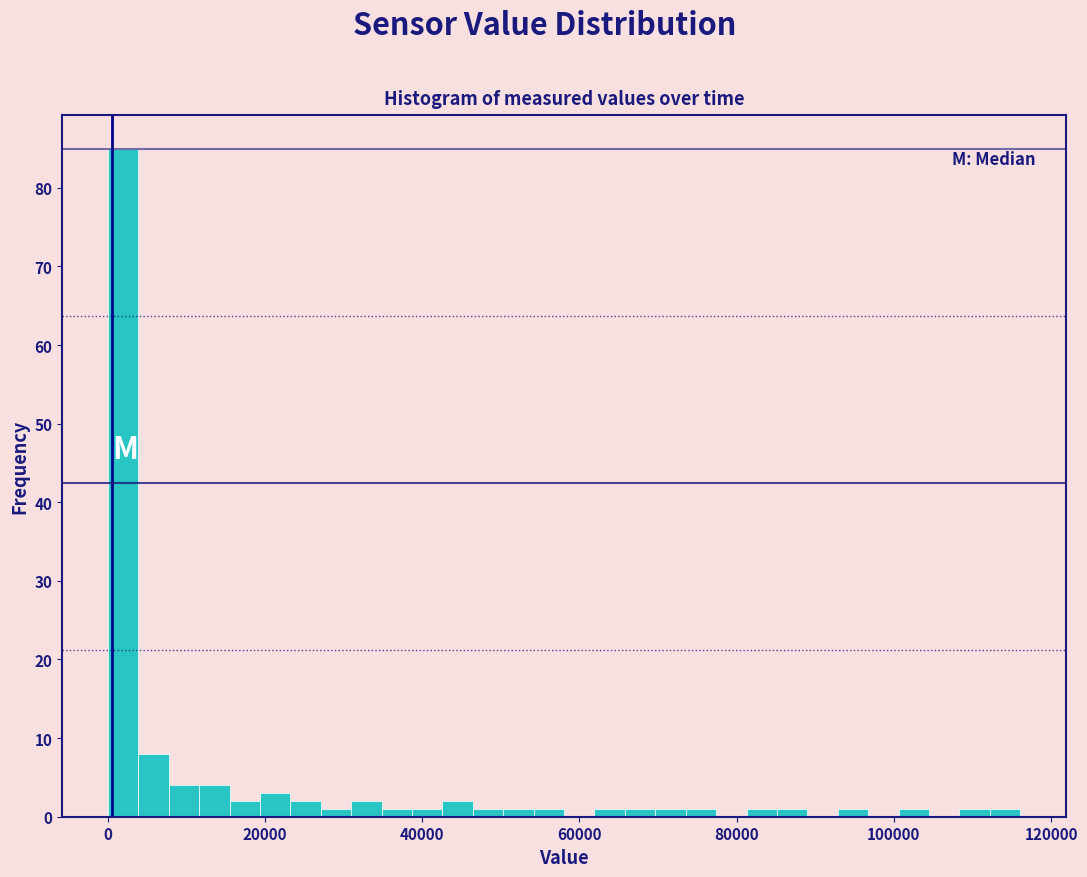

Read against the x-axis, roughly where is the centre of the tallest bar?

2000